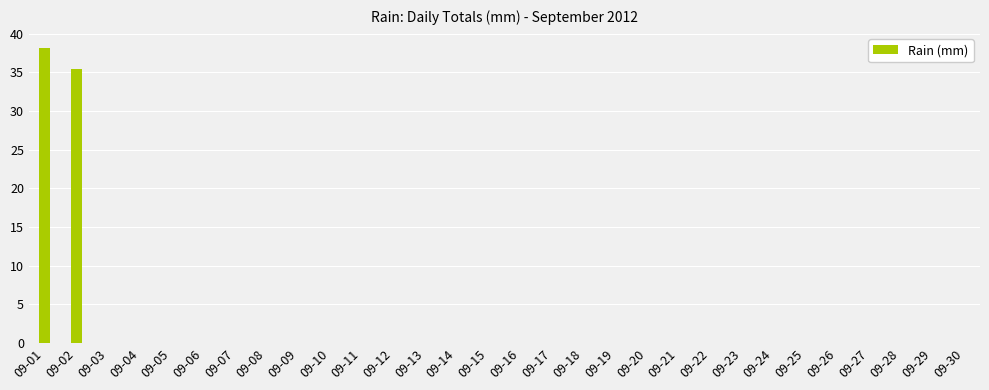

Which label corresponds to the largest value in the chart?

09-01